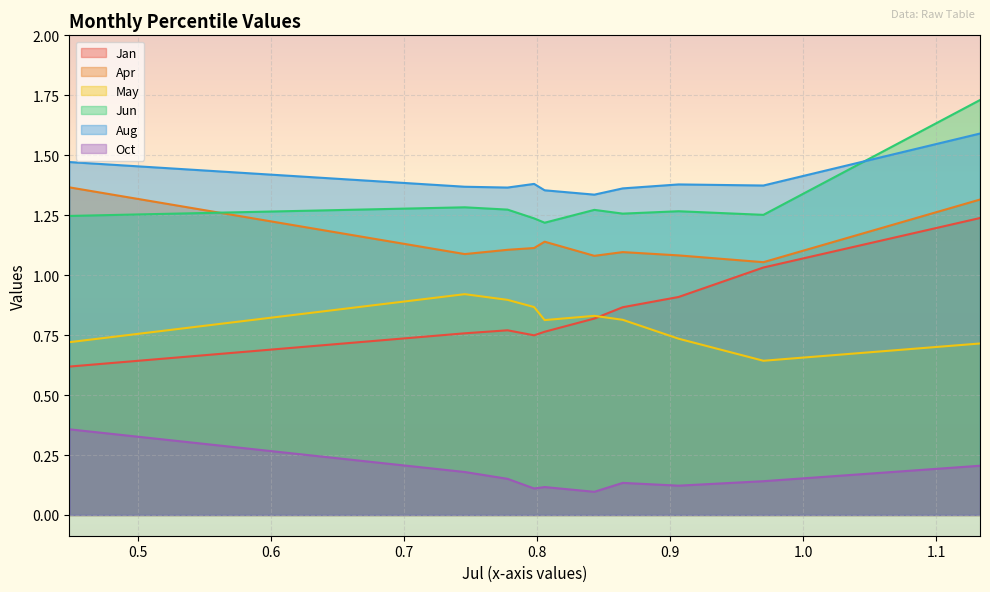

What is the value of the Jan point at the 3rd from the left?

0.8